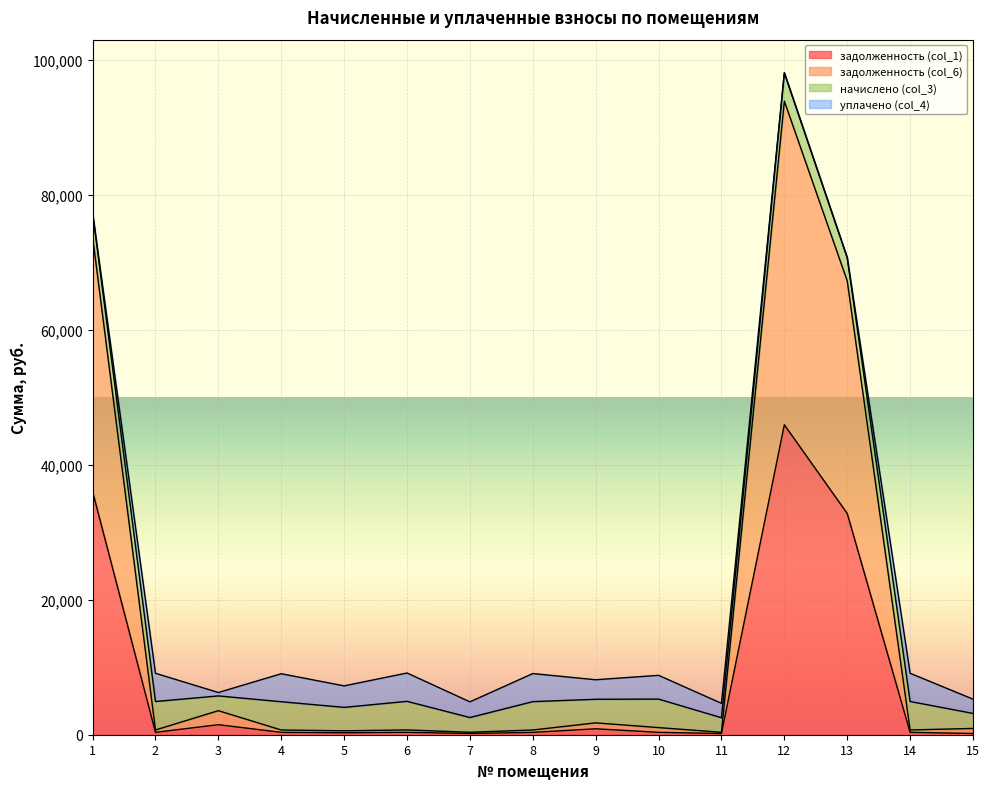

Which series has the largest total across all categories?

задолженность (col_6)